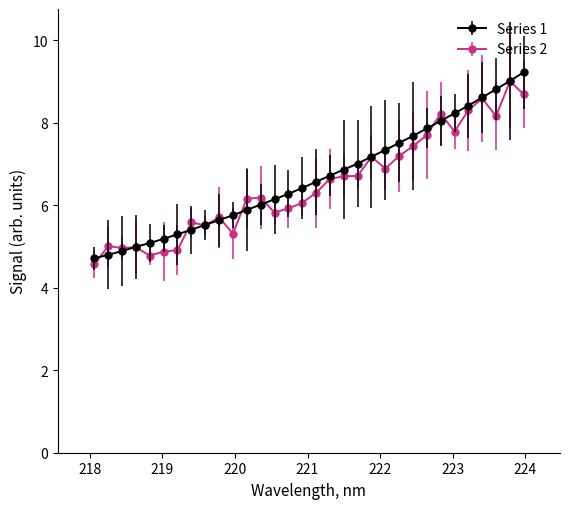

What is the highest value of the Series 2 series?

9.0